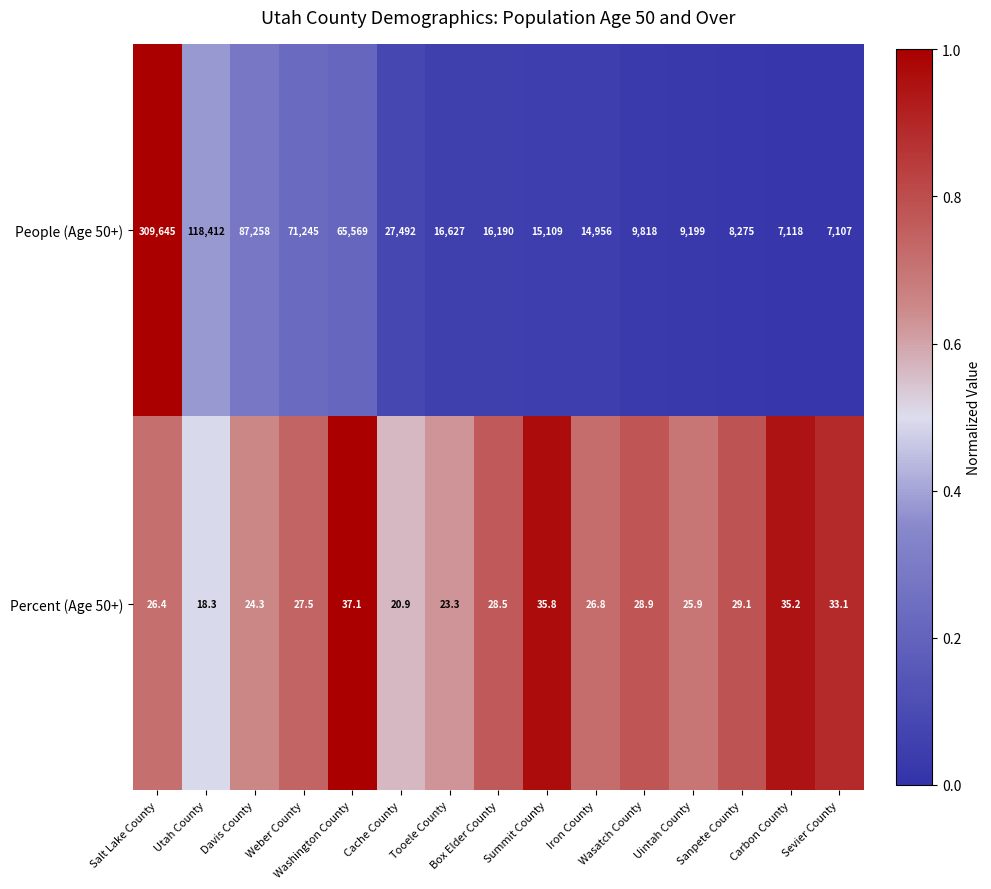

List the series in order of their overall mean, highest first.

People (Age 50+), Percent (Age 50+)